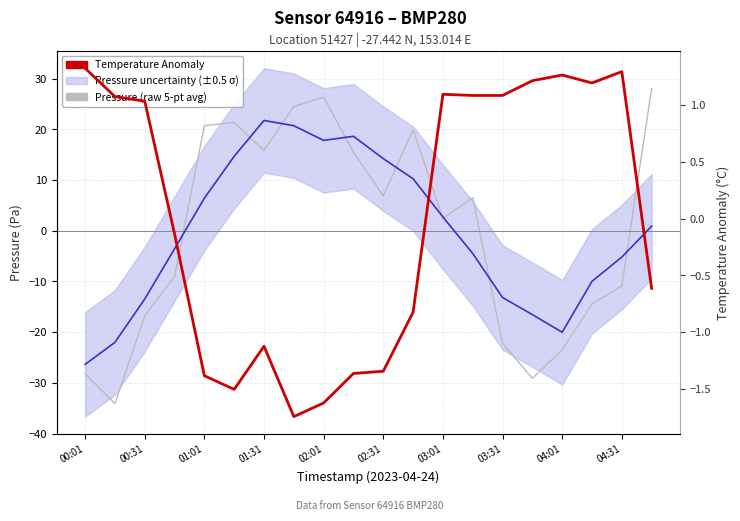

Which series ends up on top after the final intersection of Temperature Anomaly and Pressure (smoothed)?

Pressure (smoothed)